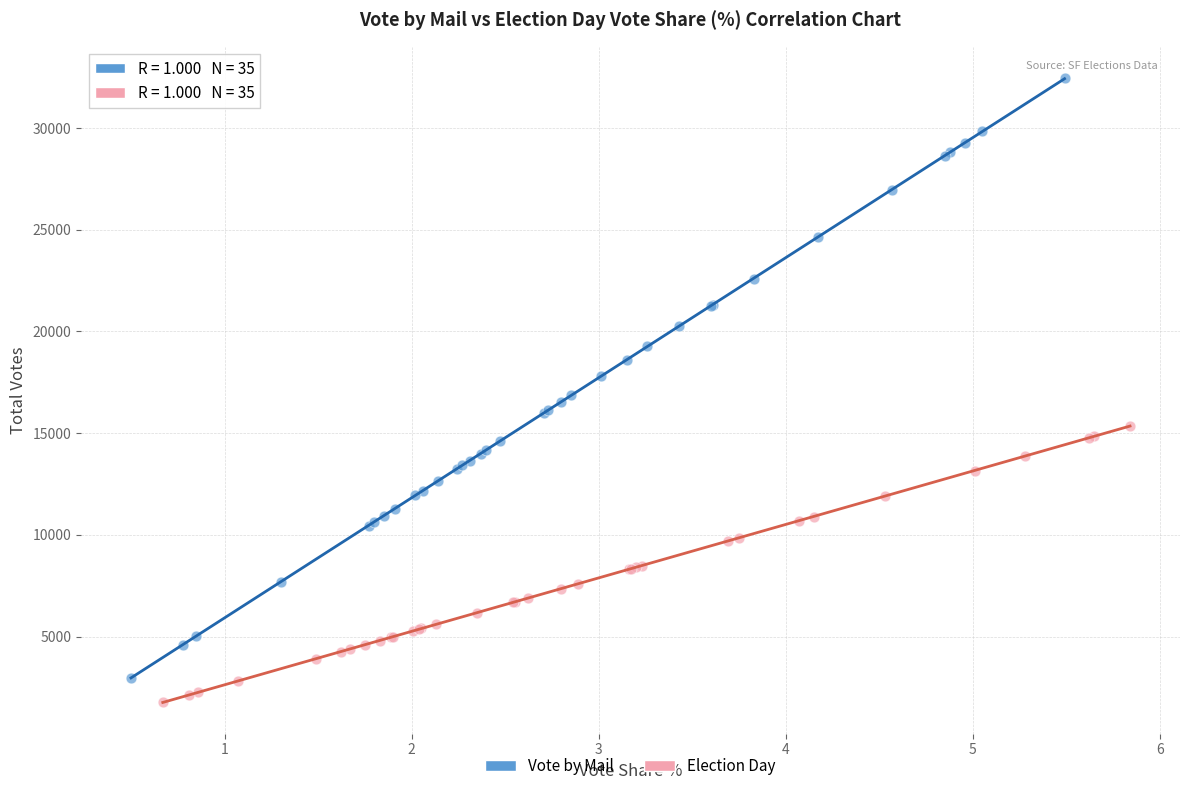

Which series reaches the maximum Y coordinate?

Vote by Mail